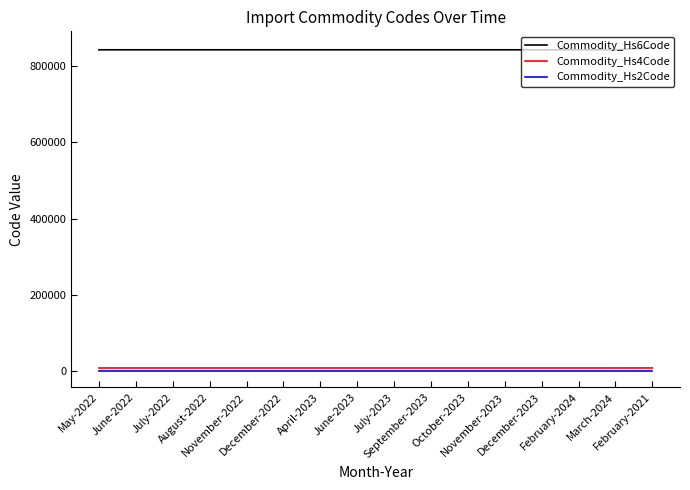

What is the approximate value of Commodity_Hs4Code at July-2022?

8421